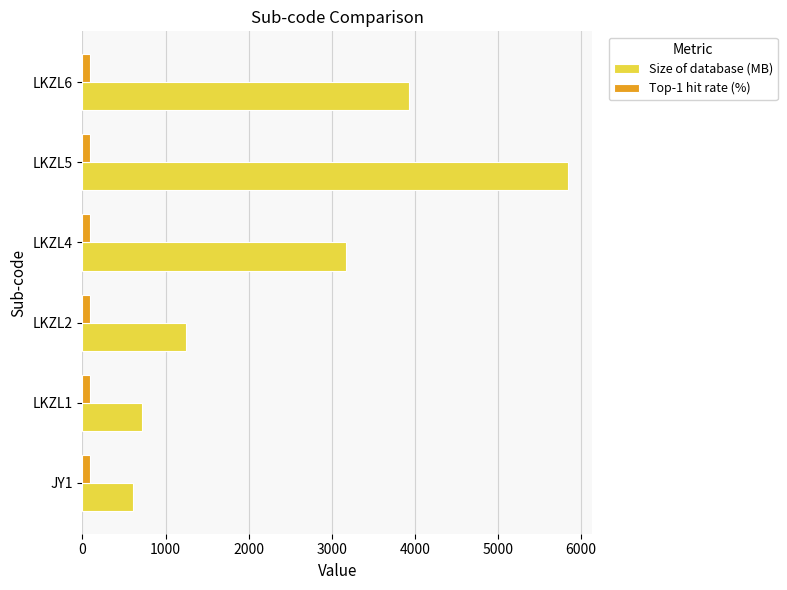

Which label corresponds to the largest value in the chart?

LKZL5